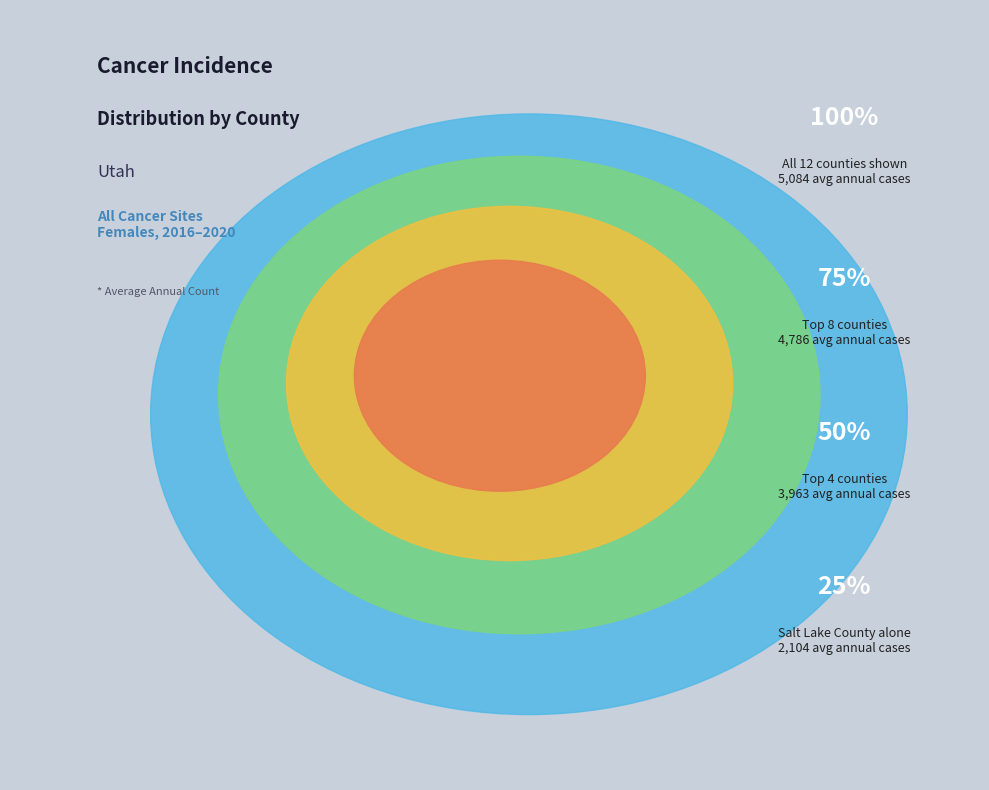

Is it true that Uintah County is 11% of the pie?

False